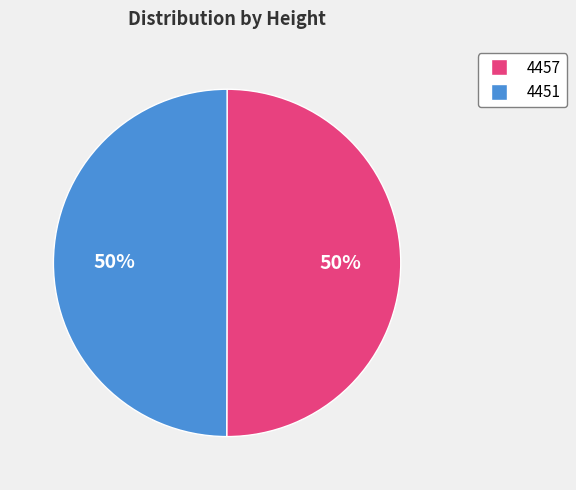

To the nearest percent, what is the combined percentage of 4451 and 4457?

100%